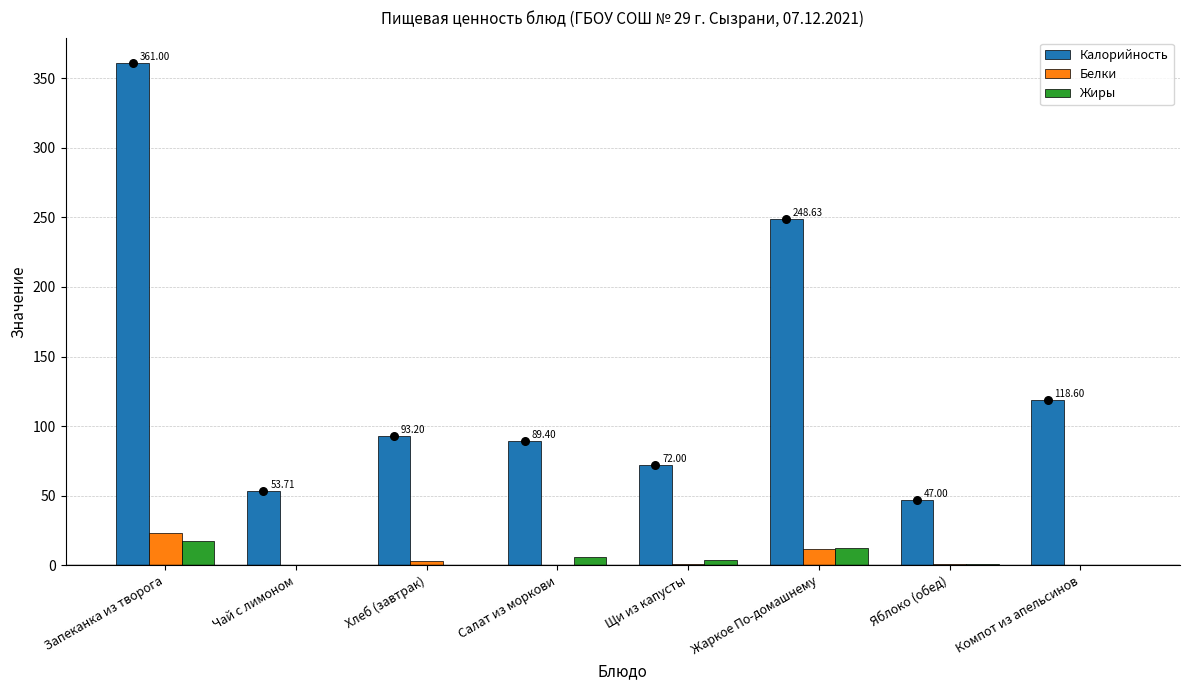

At how many categories does at least one series exceed 86?

5